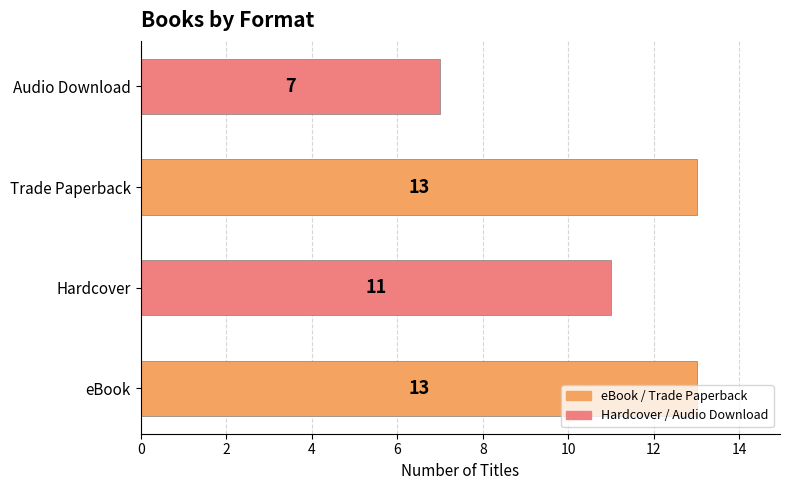

Which has a higher value, eBook or Hardcover?

eBook